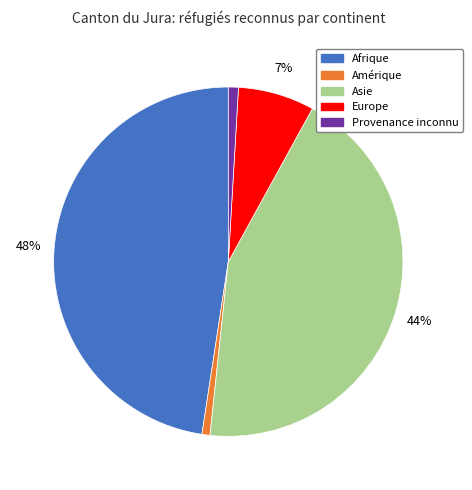

Is the sum of Provenance inconnu and Afrique greater than half?

No